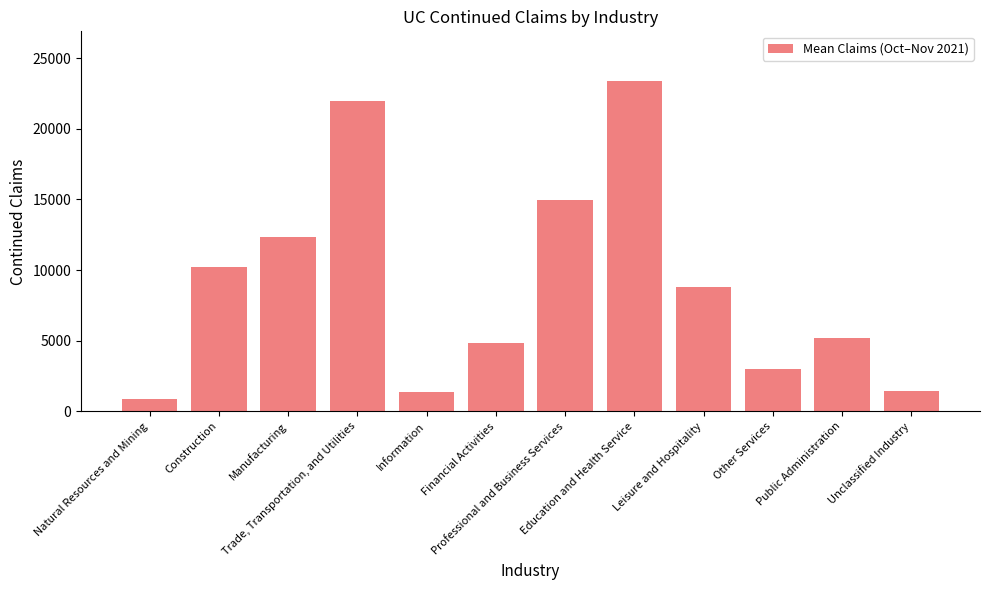

True or false: the data shows 2392.3 at Construction.

False